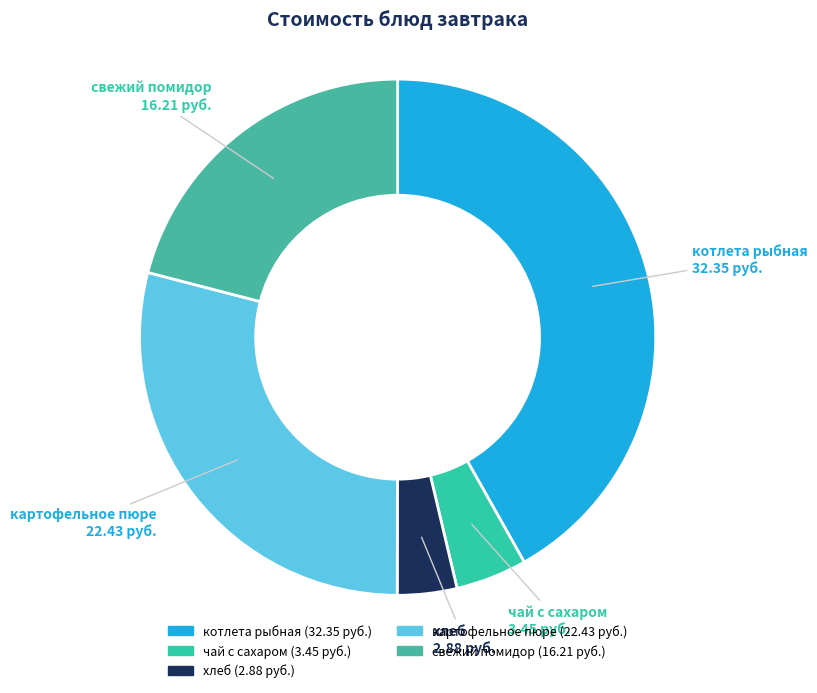

What is the ratio of the value at котлета рыбная to the value at чай с сахаром?

9.4